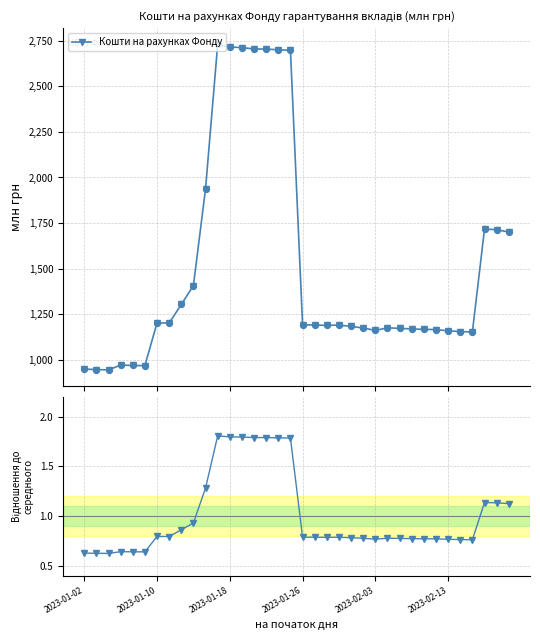

True or false: Кошти на рахунках Фонду has more than 1 points higher than both neighbors.

True